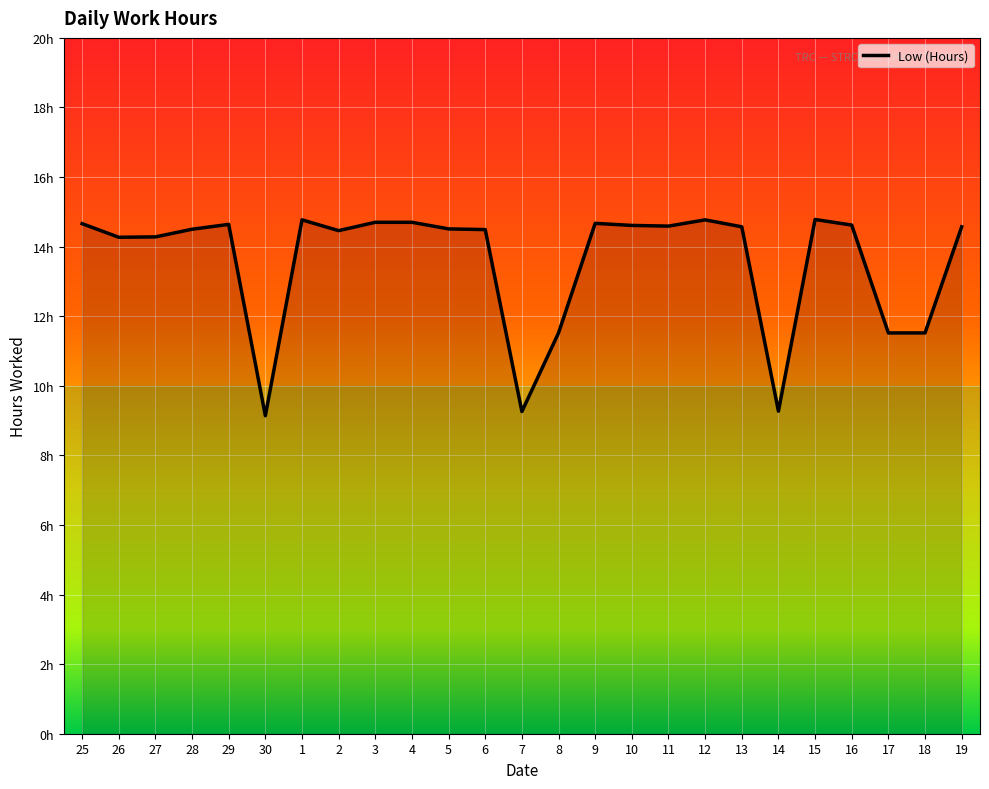

Does the chart display data point markers on the line(s)?

No